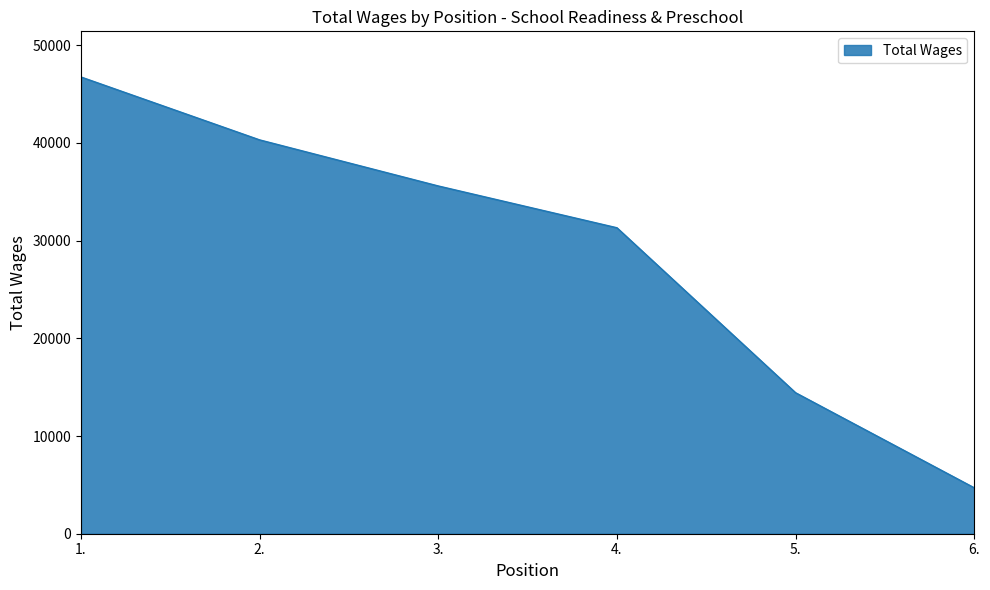

What is the maximum value shown in the chart?

46754